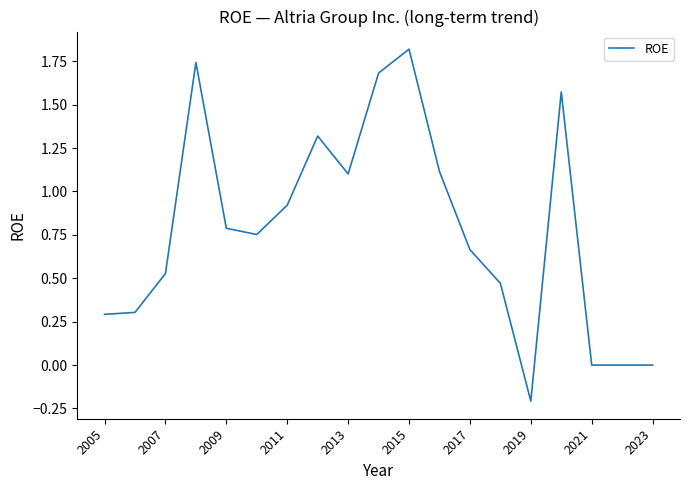

What is the greatest value displayed?

1.8